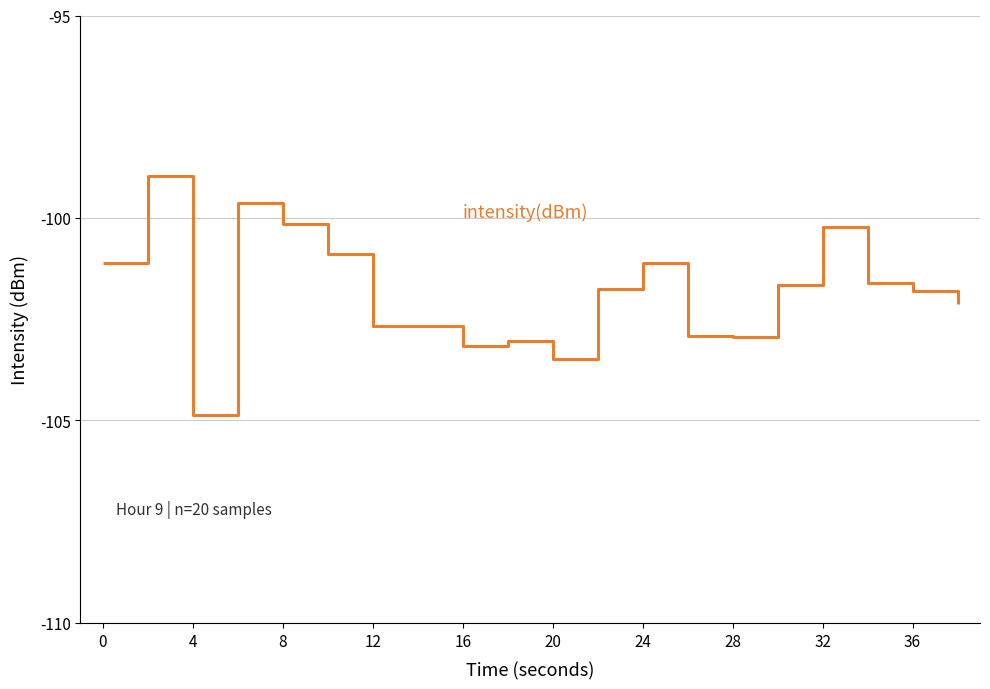

Reading left to right, extract all data points from this chart.

-101.1	-99.0	-104.9	-99.6	-100.2	-100.9	-102.7	-102.7	-103.2	-103.0	-103.5	-101.8	-101.1	-102.9	-102.9	-101.6	-100.2	-101.6	-101.8	-102.1